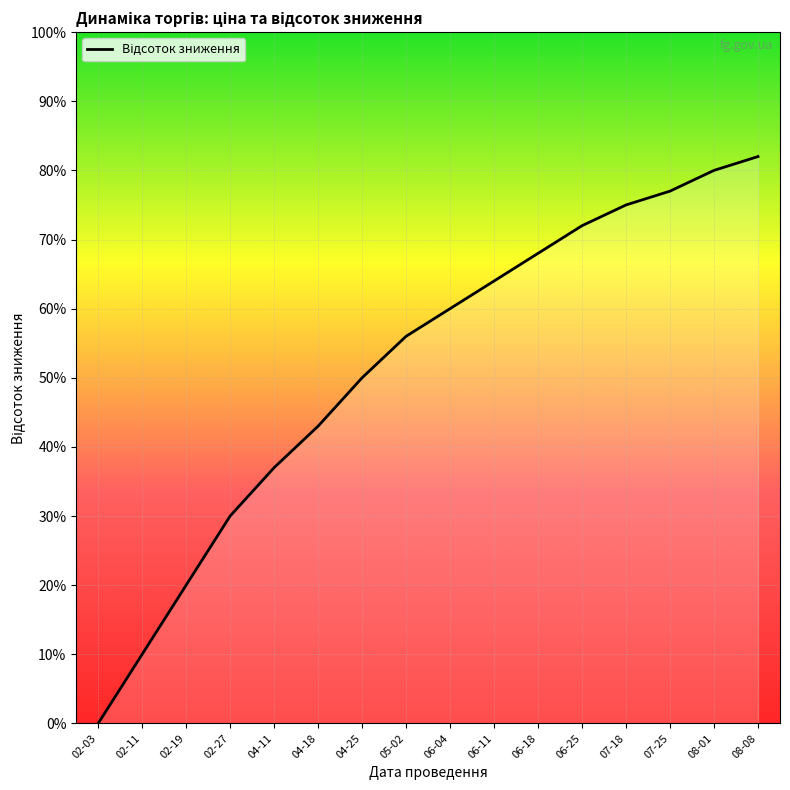

Is this an area chart (filled region under the line)?

Yes